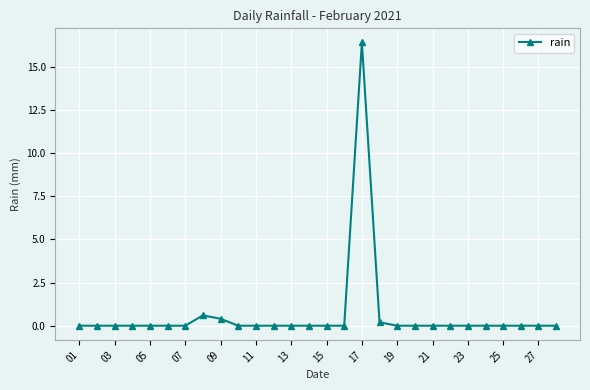

True or false: the data has more than 0 interior local peaks.

True